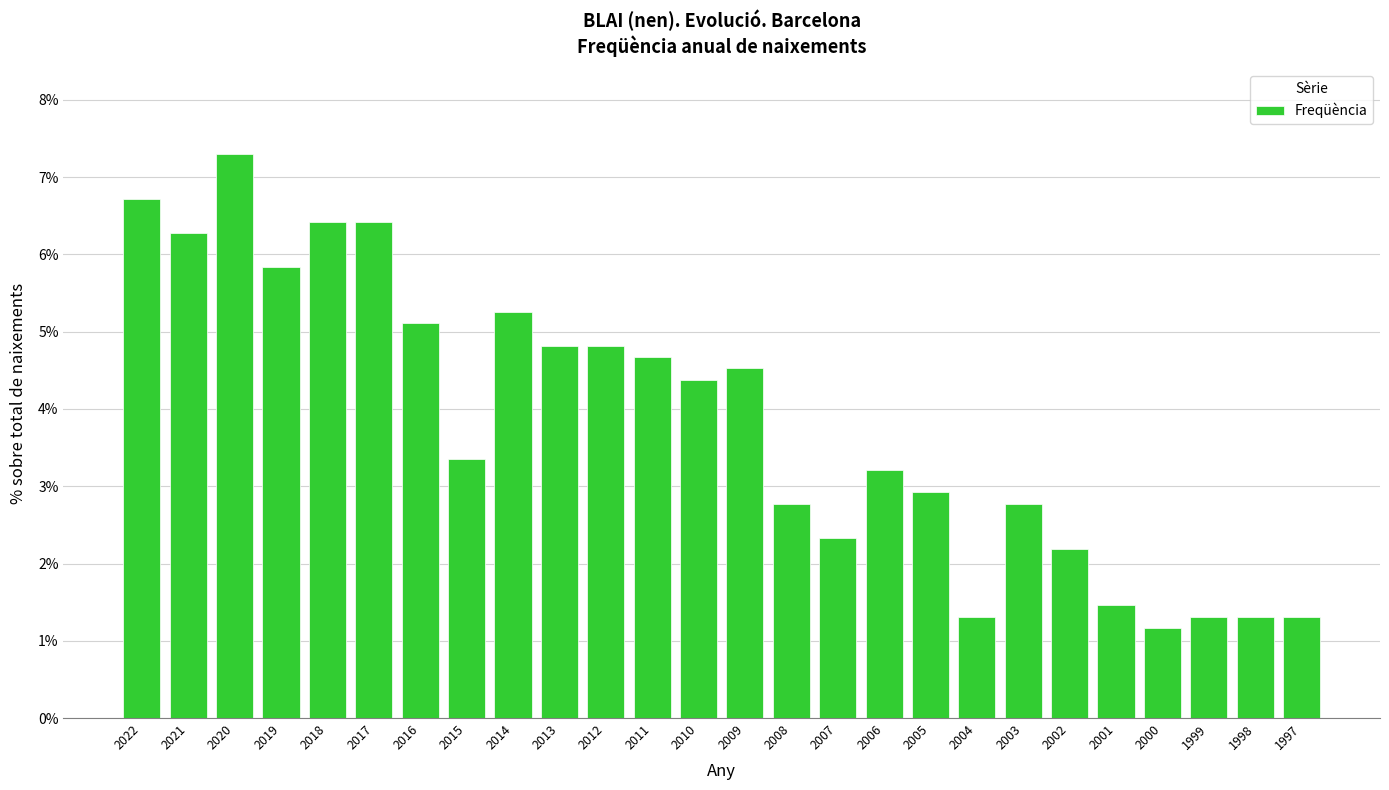

Reading left to right, list all the values displayed in this chart.

2022=6.7	2021=6.3	2020=7.3	2019=5.8	2018=6.4	2017=6.4	2016=5.1	2015=3.4	2014=5.3	2013=4.8	2012=4.8	2011=4.7	2010=4.4	2009=4.5	2008=2.8	2007=2.3	2006=3.2	2005=2.9	2004=1.3	2003=2.8	2002=2.2	2001=1.5	2000=1.2	1999=1.3	1998=1.3	1997=1.3